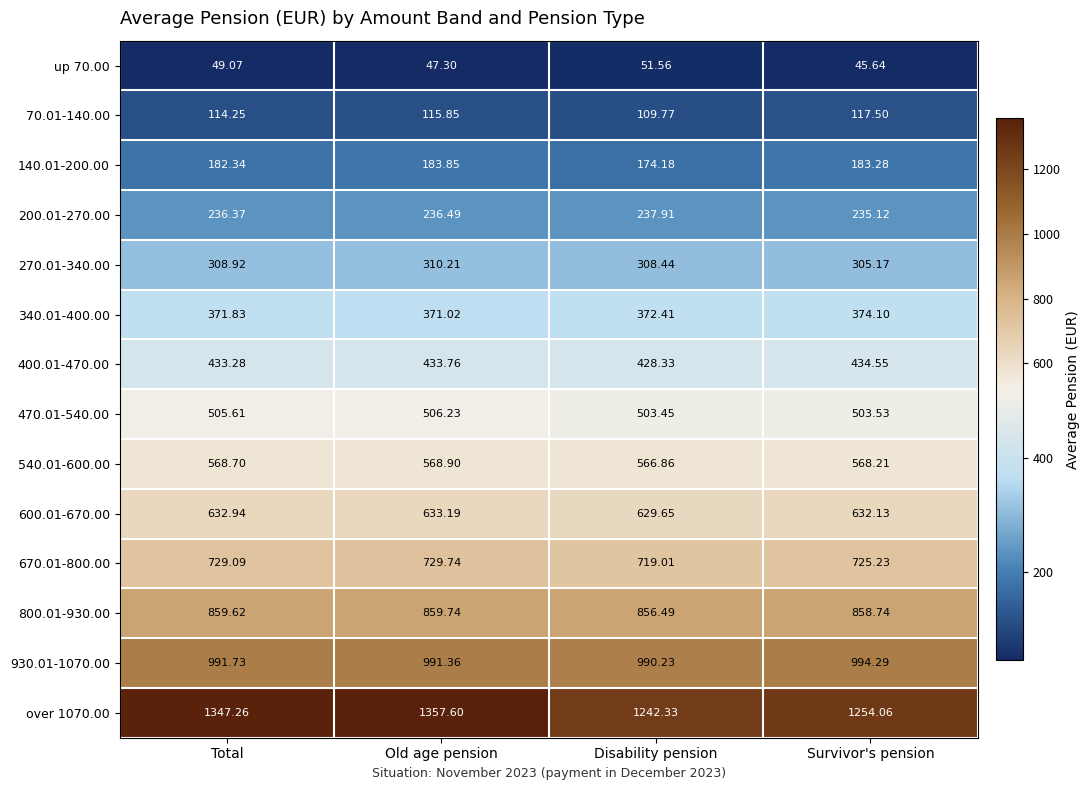

At which label is over 1070.00 closest to 1299?

Survivor's pension